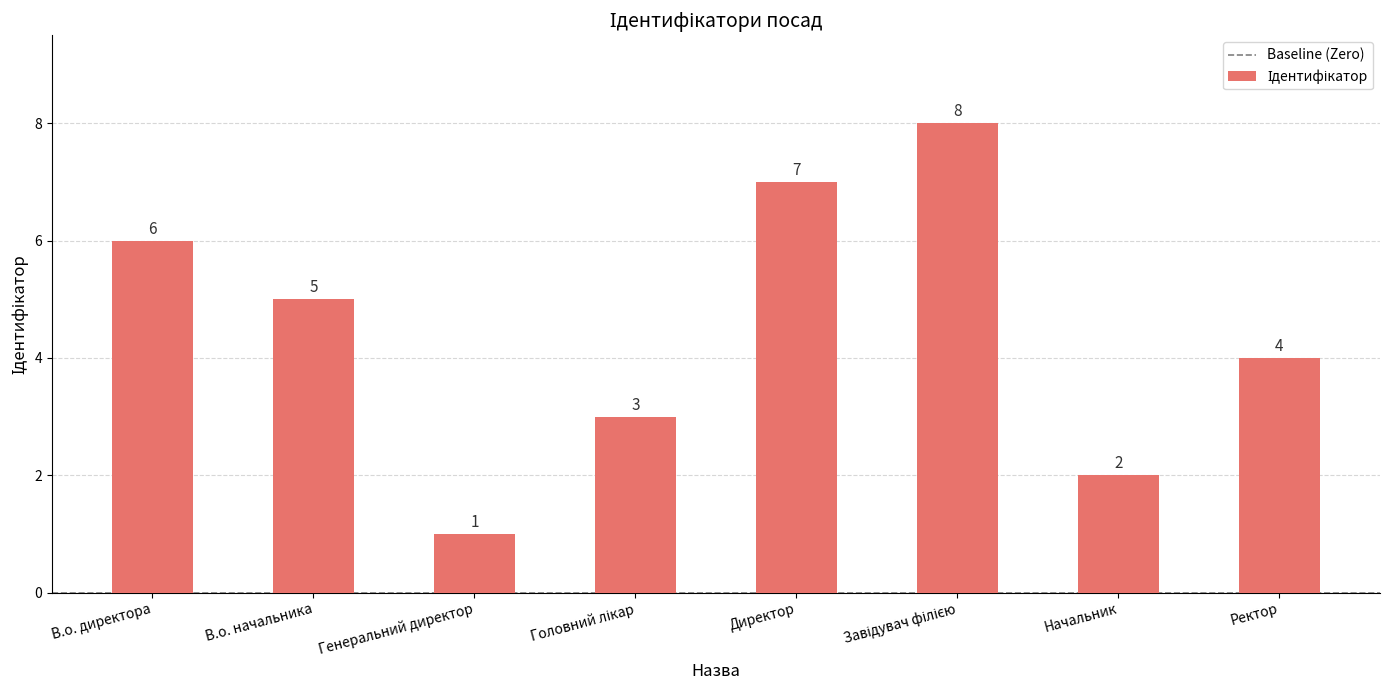

Approximately how many times larger is the value at В.о. директора compared to Директор?

0.9